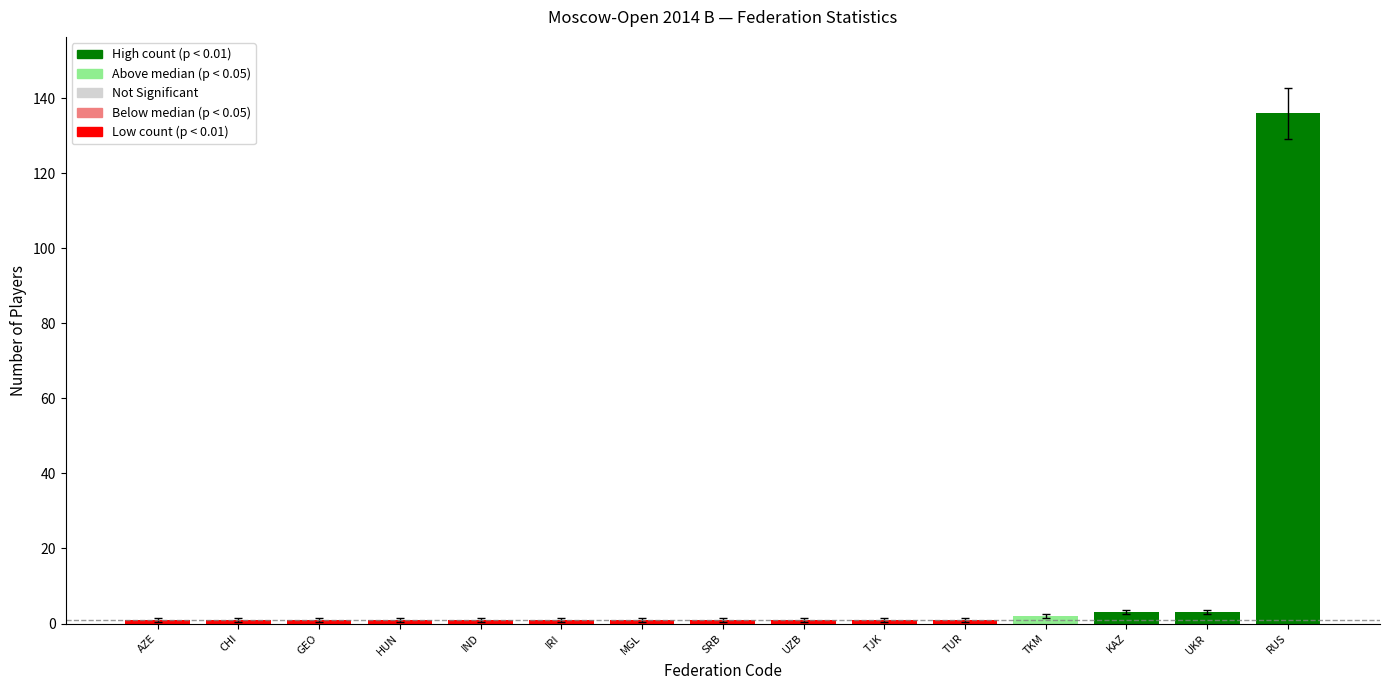

What is the value of the 9th bar from the left?

1